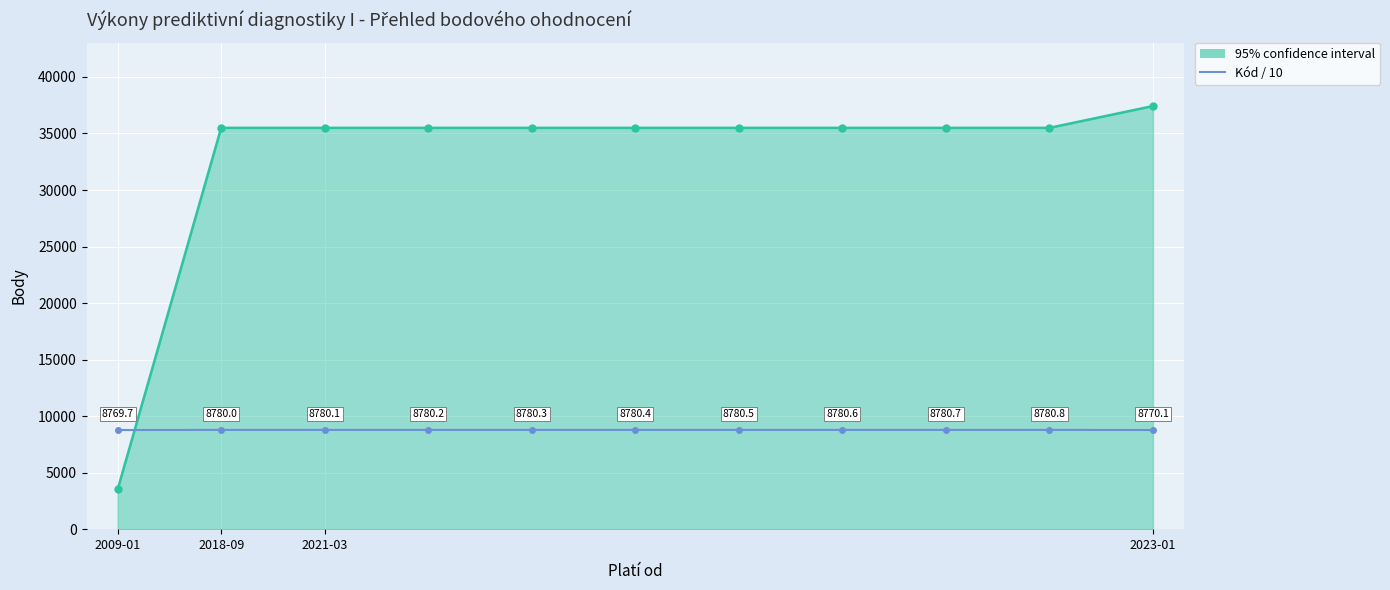

Which series has the largest range (max minus min)?

95% confidence interval